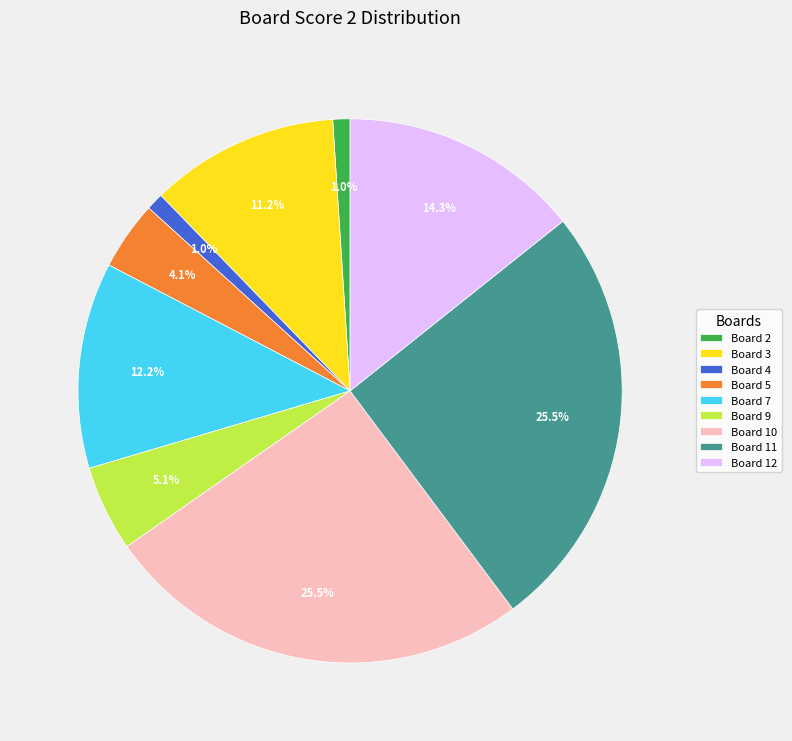

How many slices are in this pie chart?

9